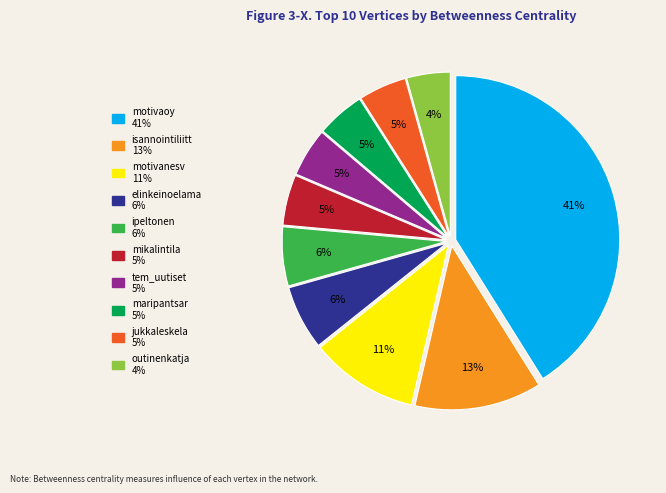

The maripantsar slice represents 5% of the pie. True or false?

True